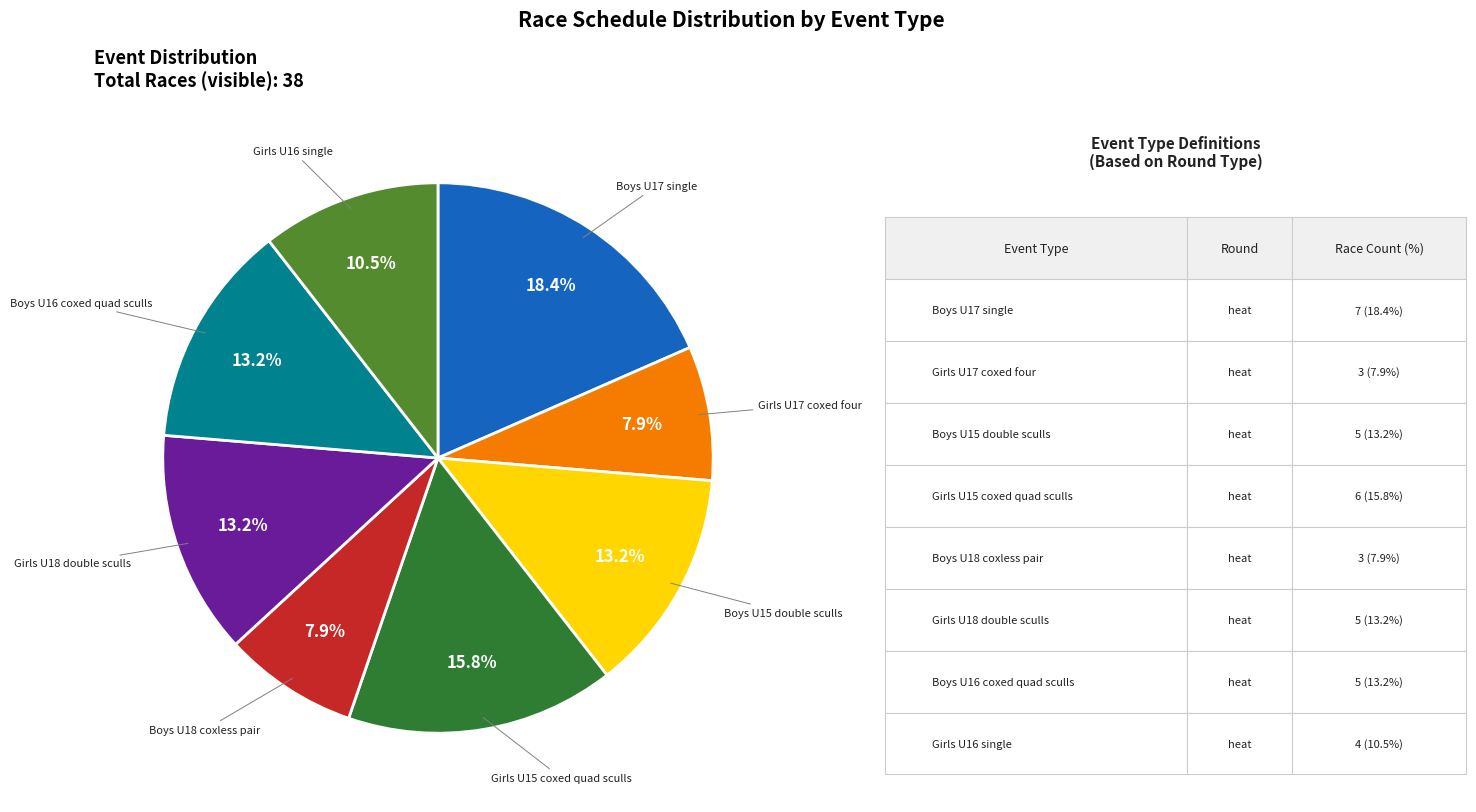

Does any single category account for the majority?

No